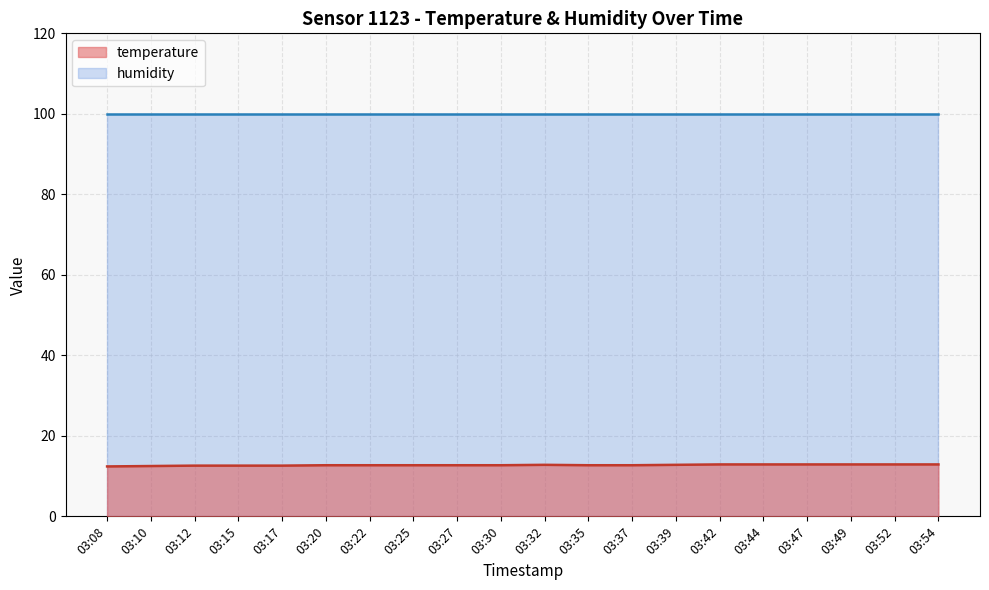

List the series in order of their overall mean, highest first.

humidity, temperature